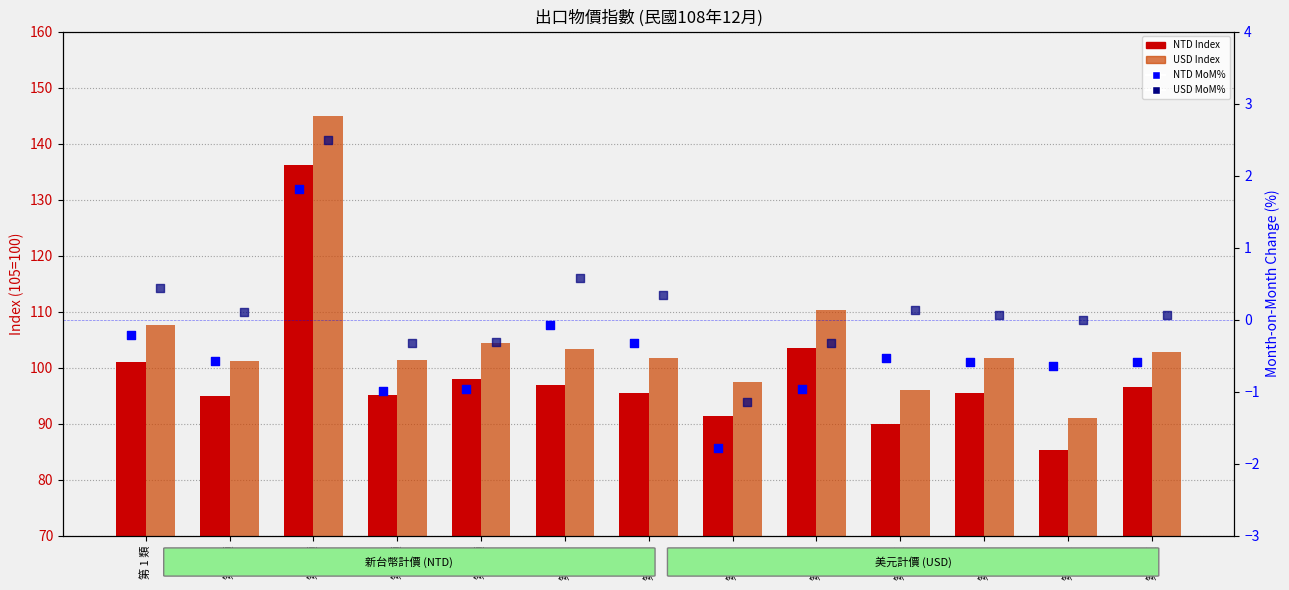

At which category is the sum across all series the highest?

第 5 類